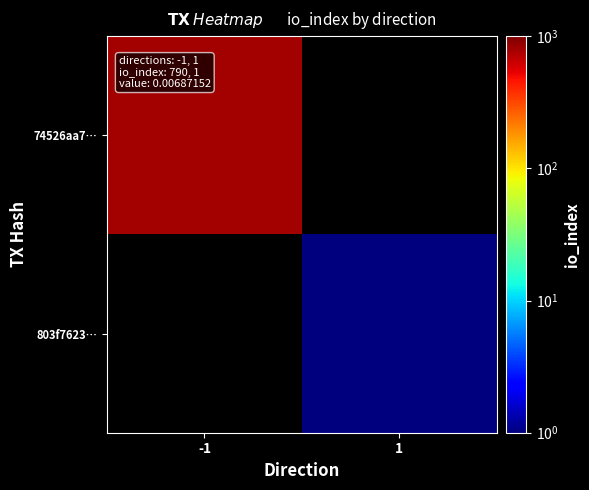

List the series in order of their peak value, lowest first.

803f7623…, 74526aa7…